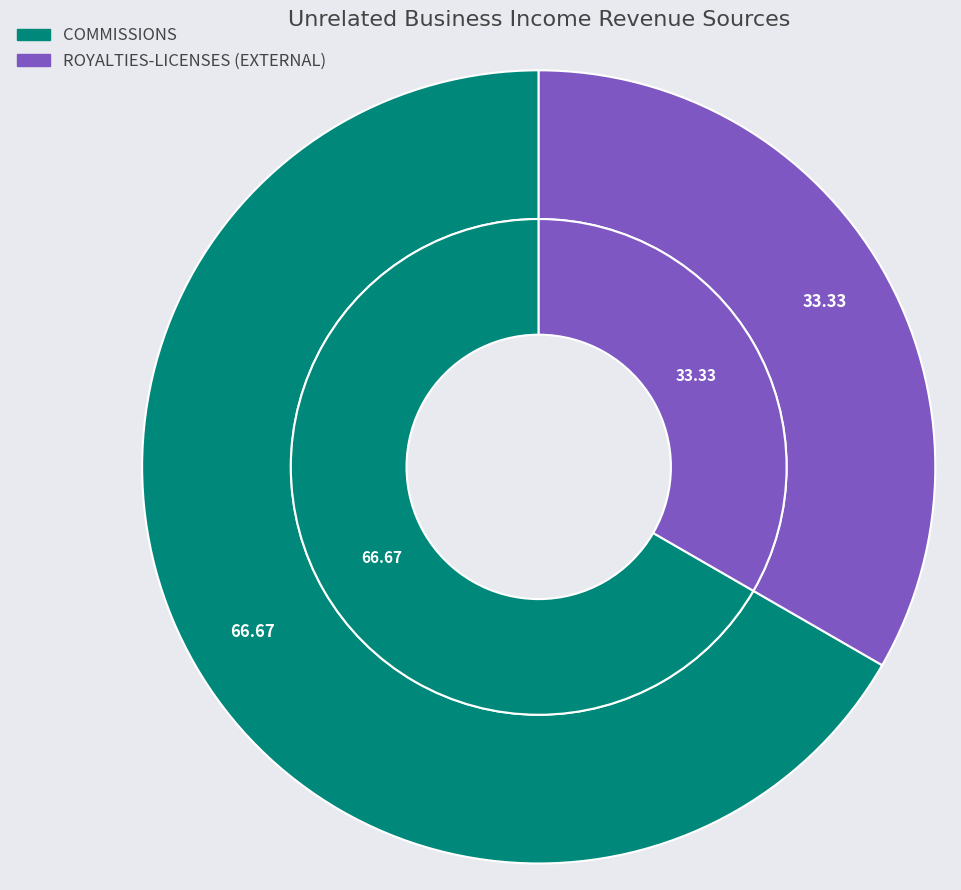

Which slice is the largest?

COMMISSIONS